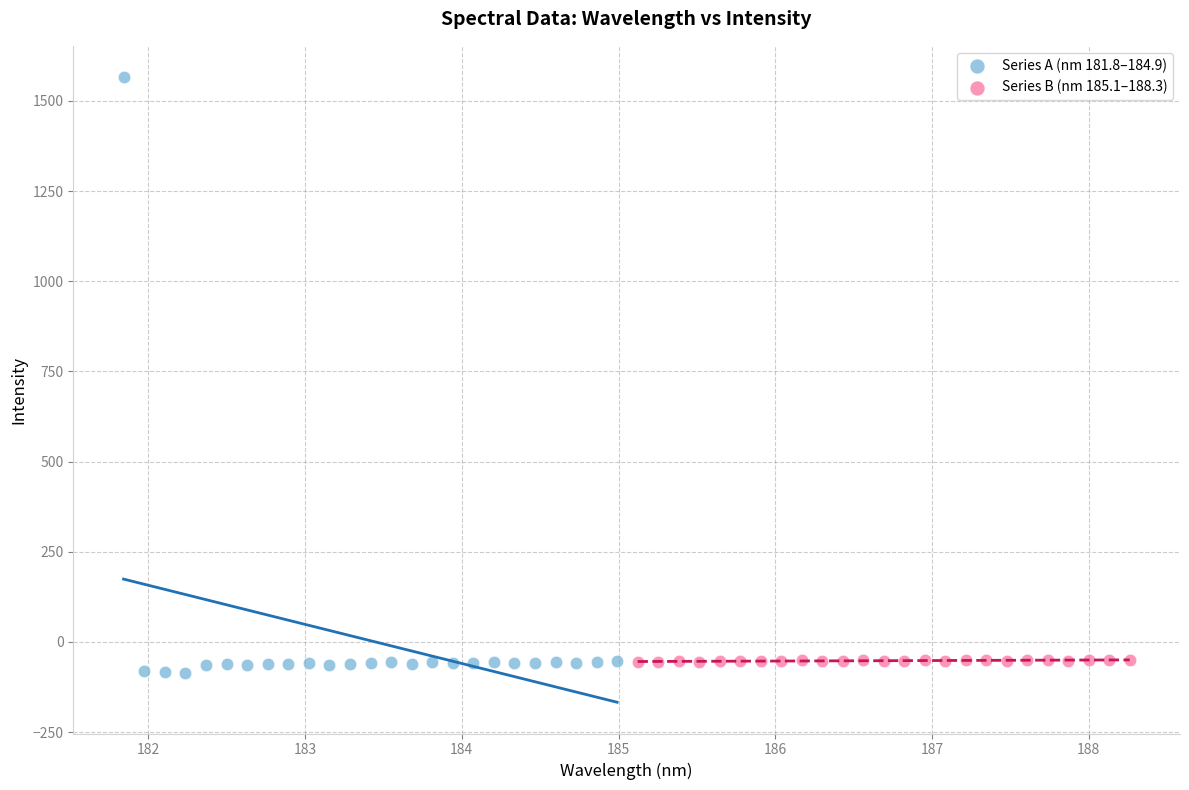

Which series has the widest spread of Y values?

Series A (nm 181.8–184.9)